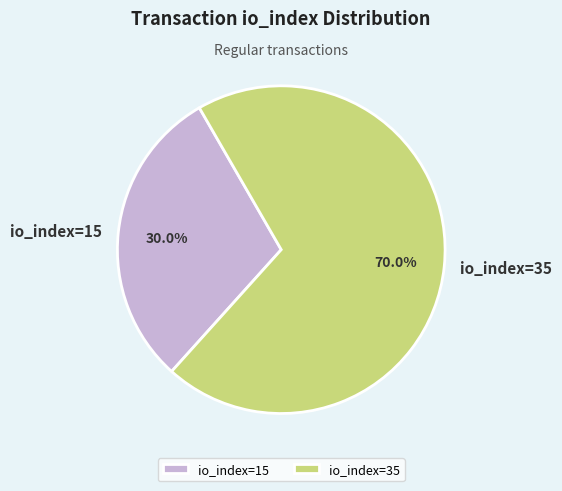

To the nearest percent, what is the difference between the io_index=35 and io_index=15 slice percentages?

40%